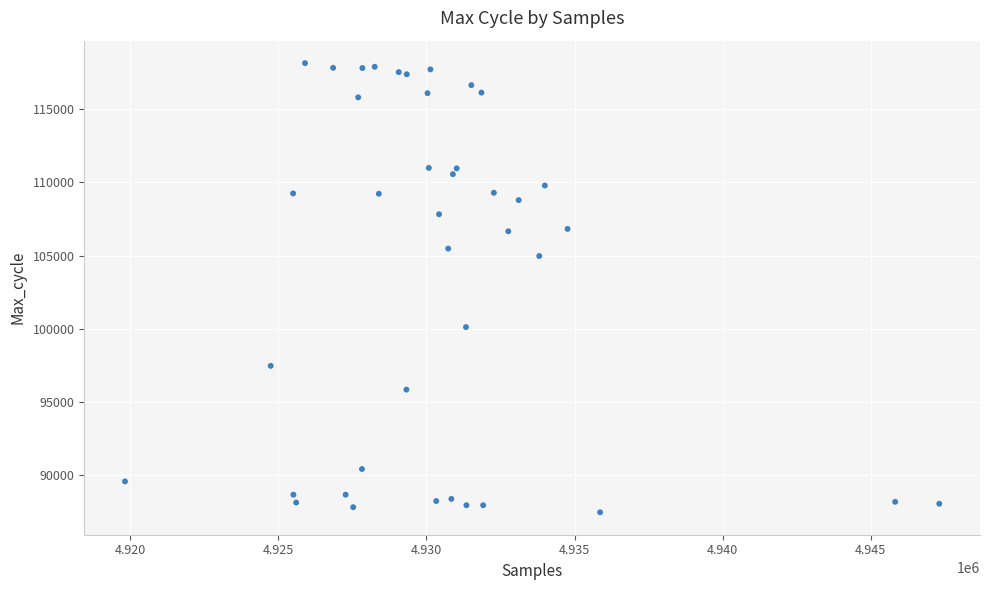

What Y value in the scatter plot is closest to 102803?

104966